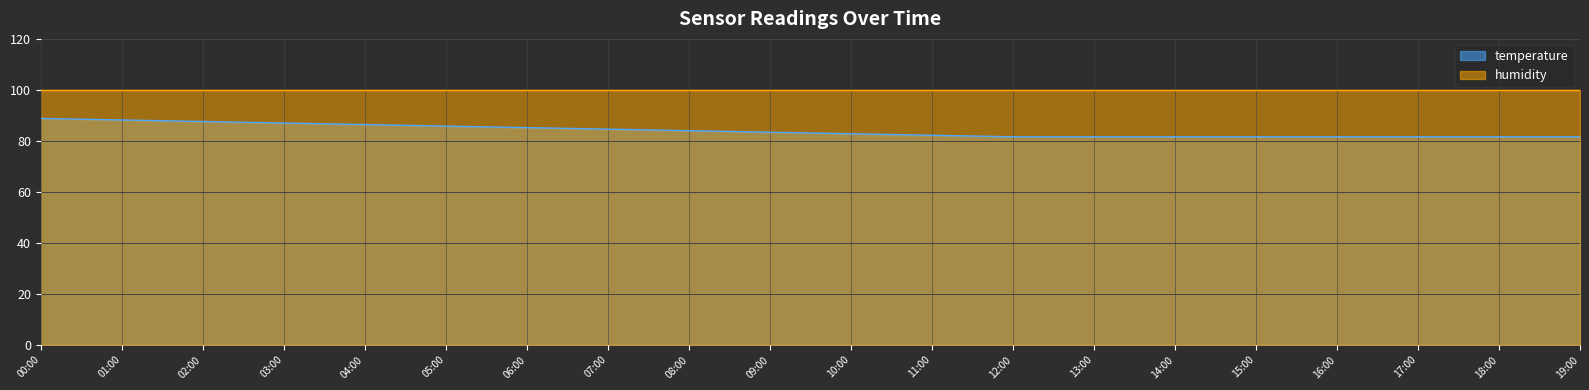

How many categories are shown in the chart?

20